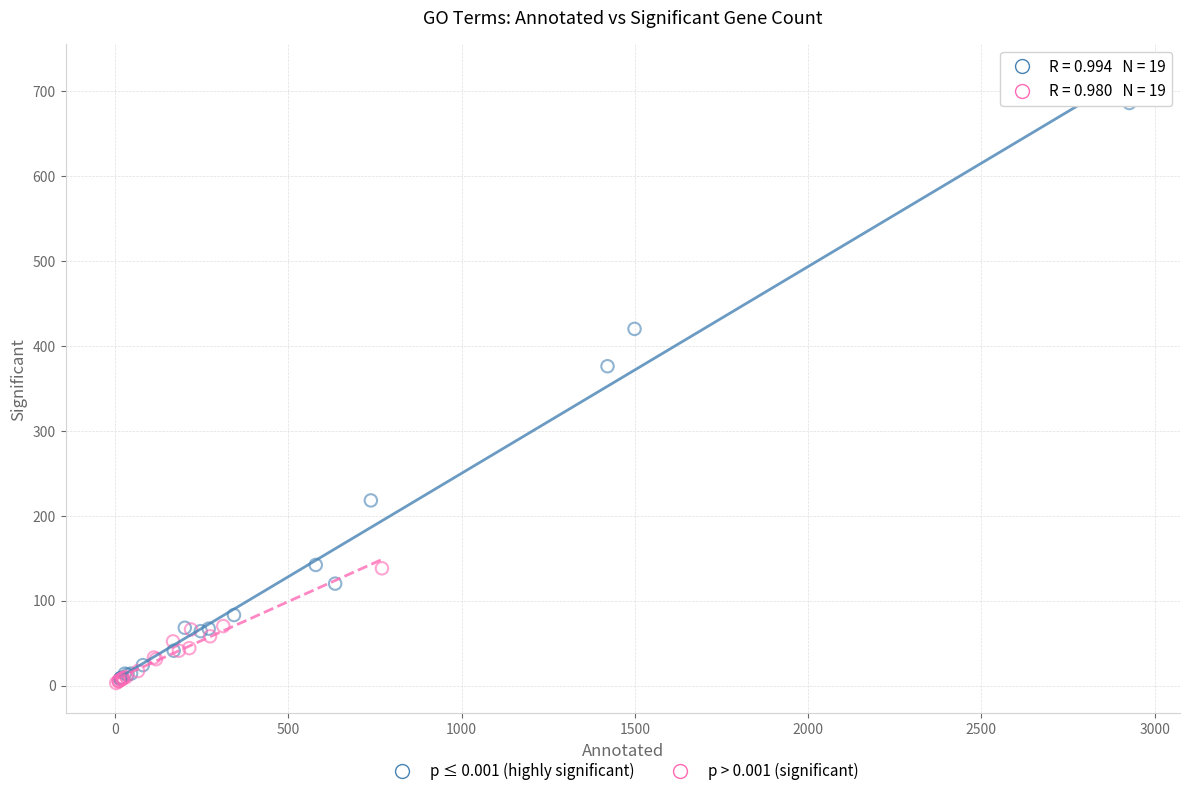

Which series reaches the maximum Y coordinate?

p ≤ 0.001 (highly significant)